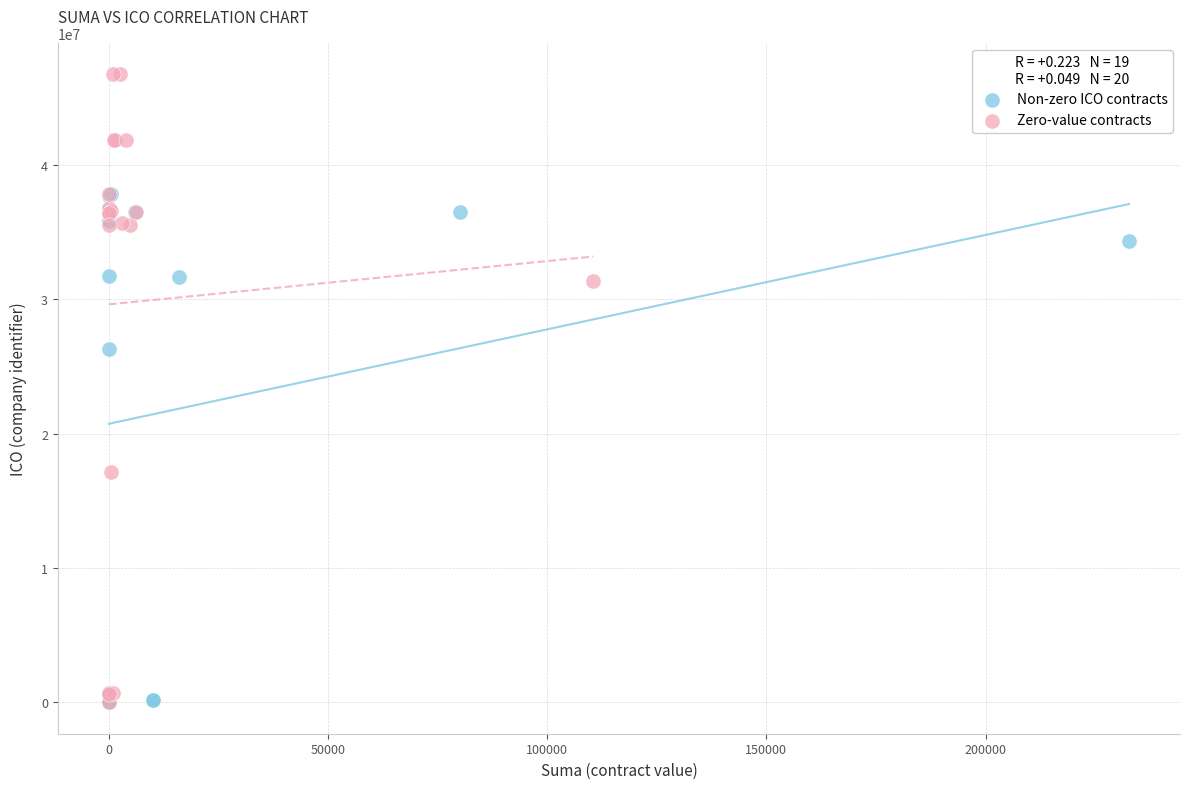

Which series reaches the maximum Y coordinate?

Zero-value contracts